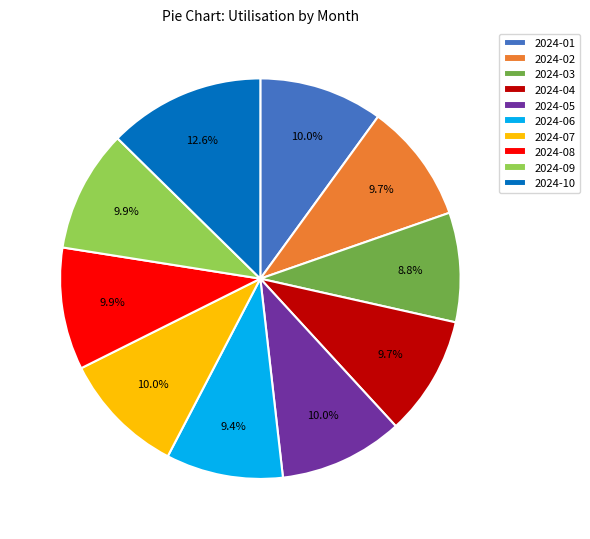

How many segments does this pie chart have?

10